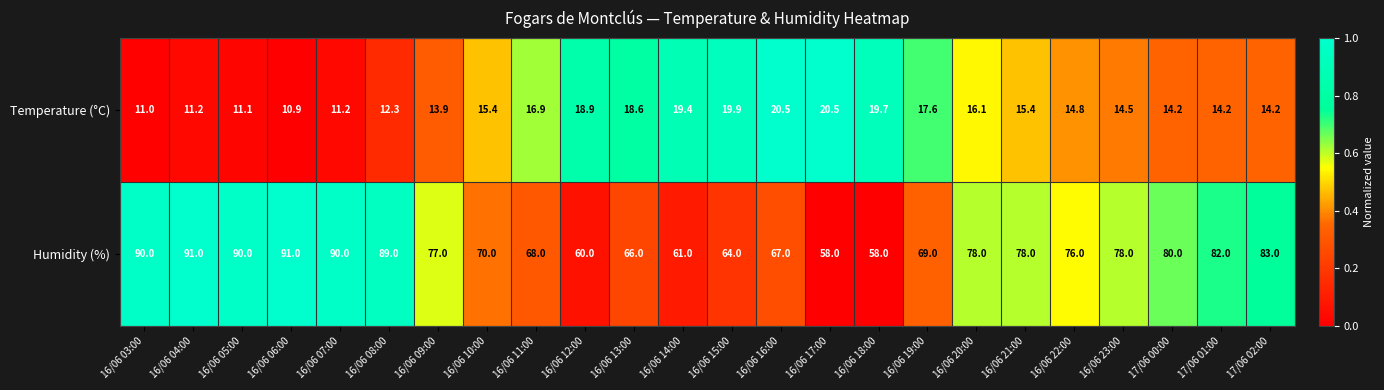

Which series changed the most between 16/06 22:00 and 17/06 00:00?

Humidity (%)